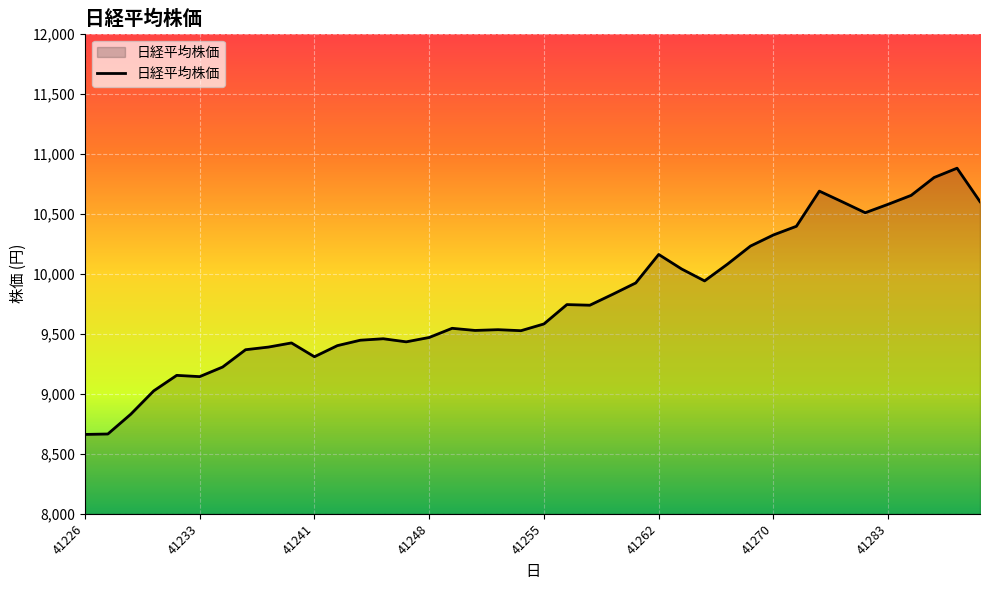

What is the greatest value displayed?

10879.1